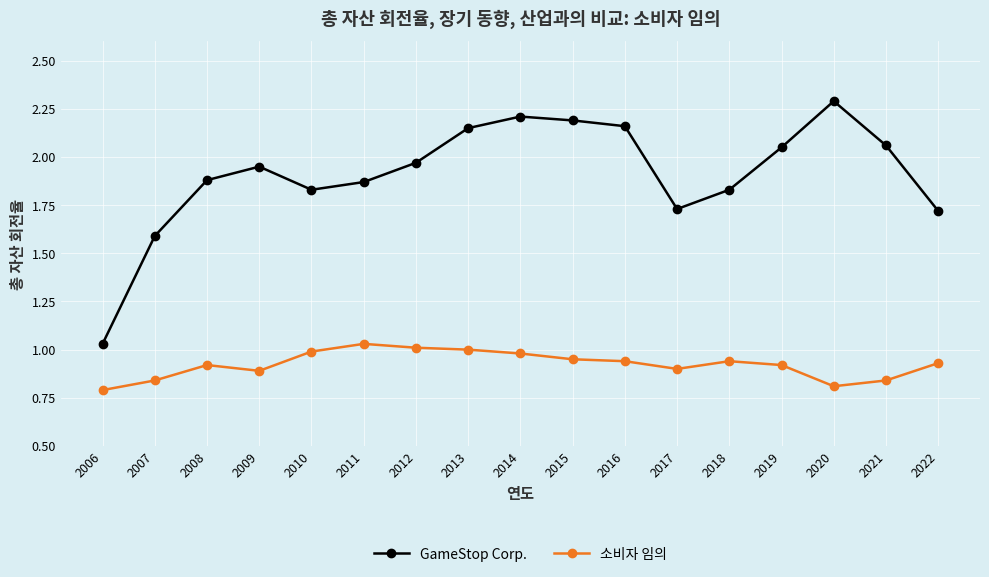

What is the sum of all GameStop Corp. values?

32.5